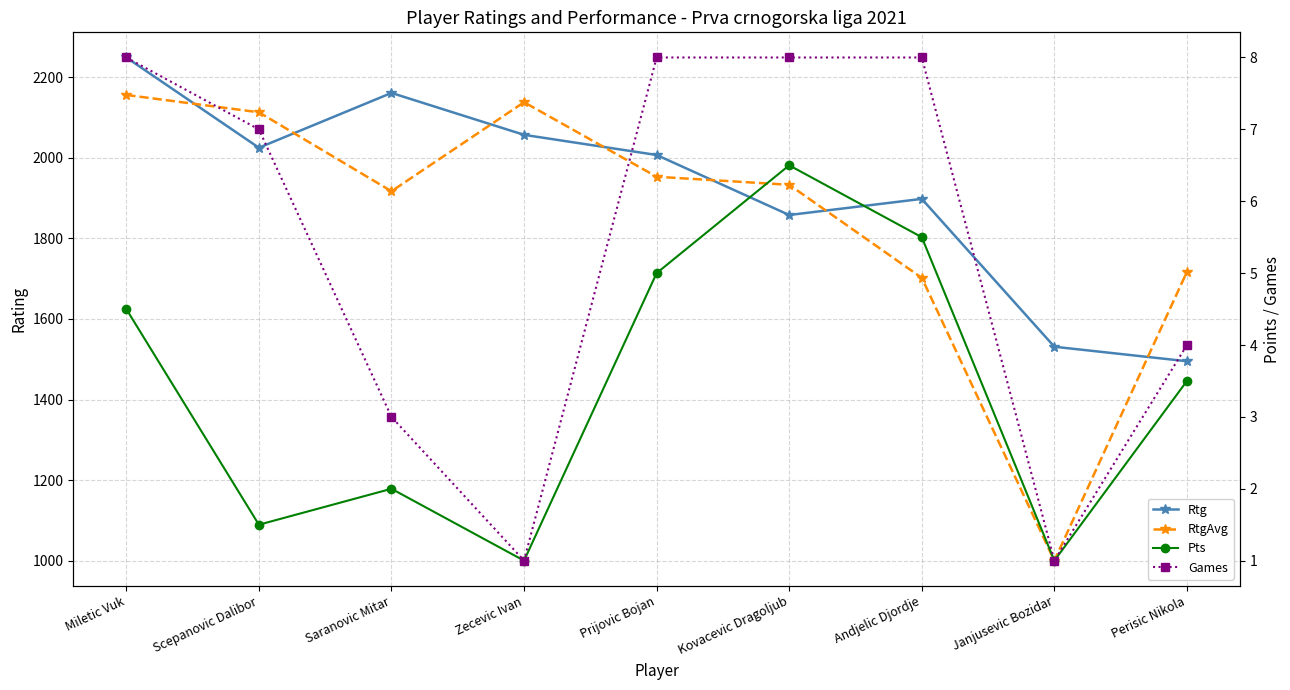

True or false: Games and Pts intersect in this chart.

False